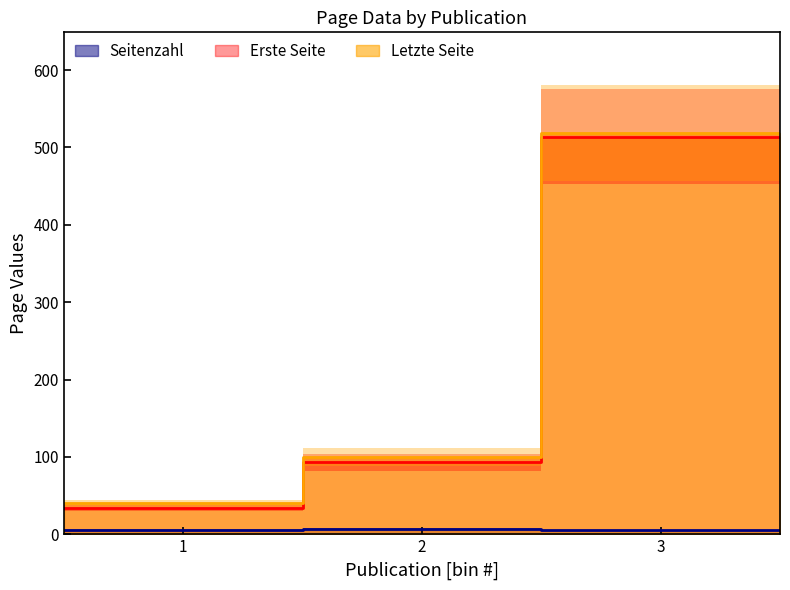

What are all the series names shown in the legend?

Seitenzahl, Erste Seite, Letzte Seite